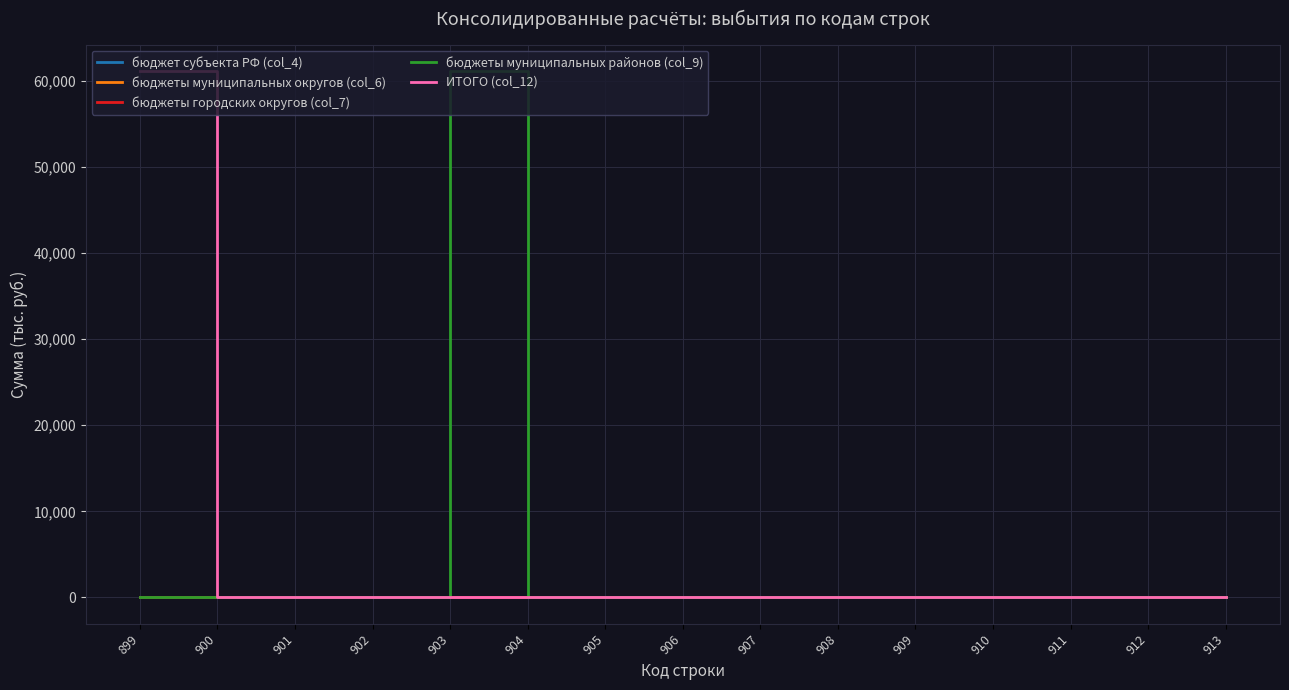

Which series has the largest total across all categories?

бюджеты муниципальных районов (col_9)